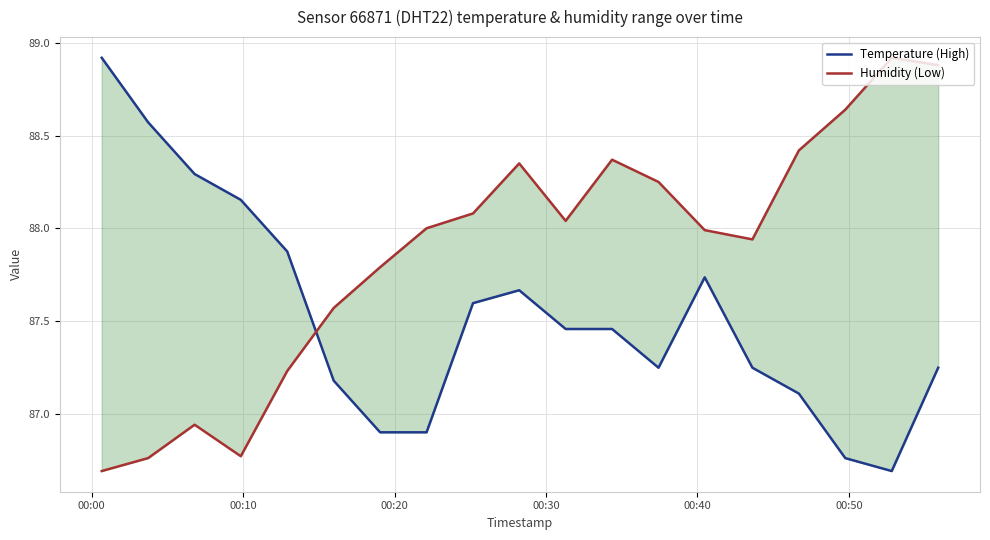

Rank the series by their average value, from highest to lowest.

Humidity (Low), Temperature (High)